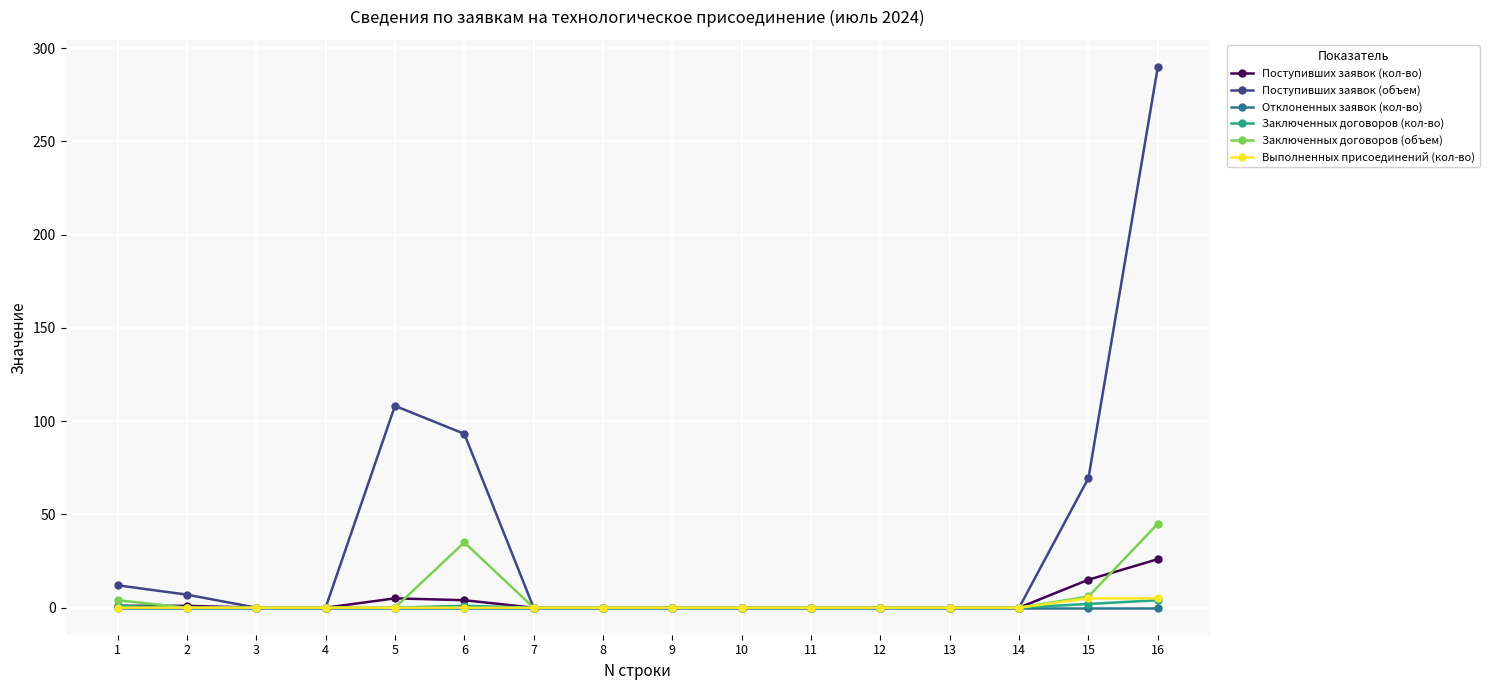

Which label corresponds to the largest value in the chart?

16